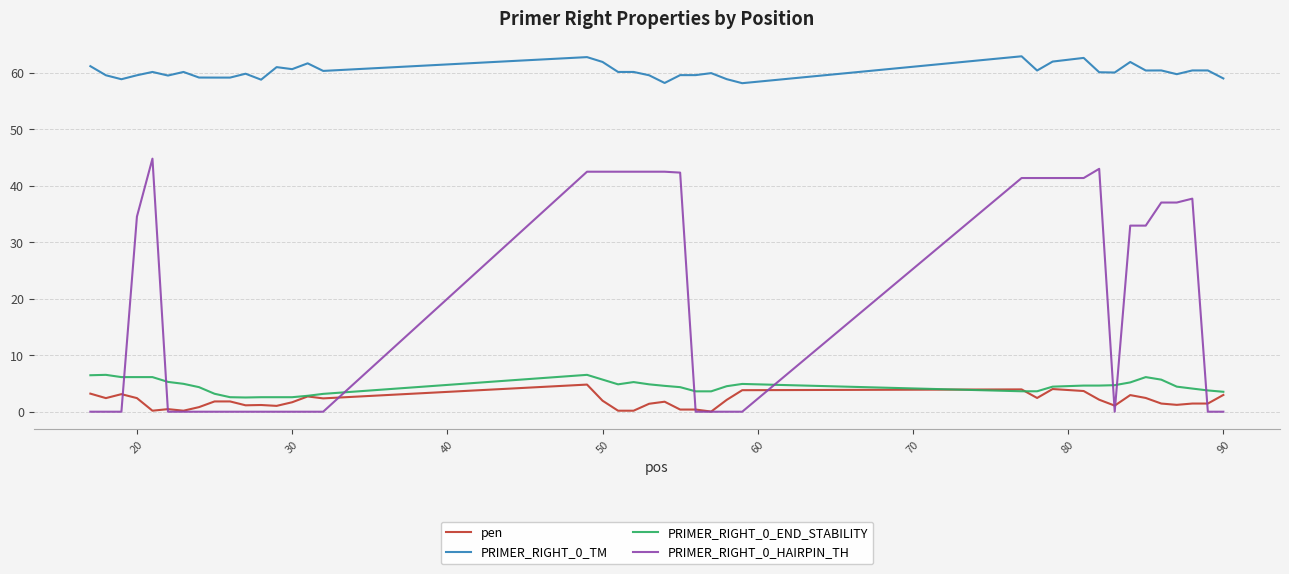

True or false: PRIMER_RIGHT_0_TM and pen cross at least once.

False